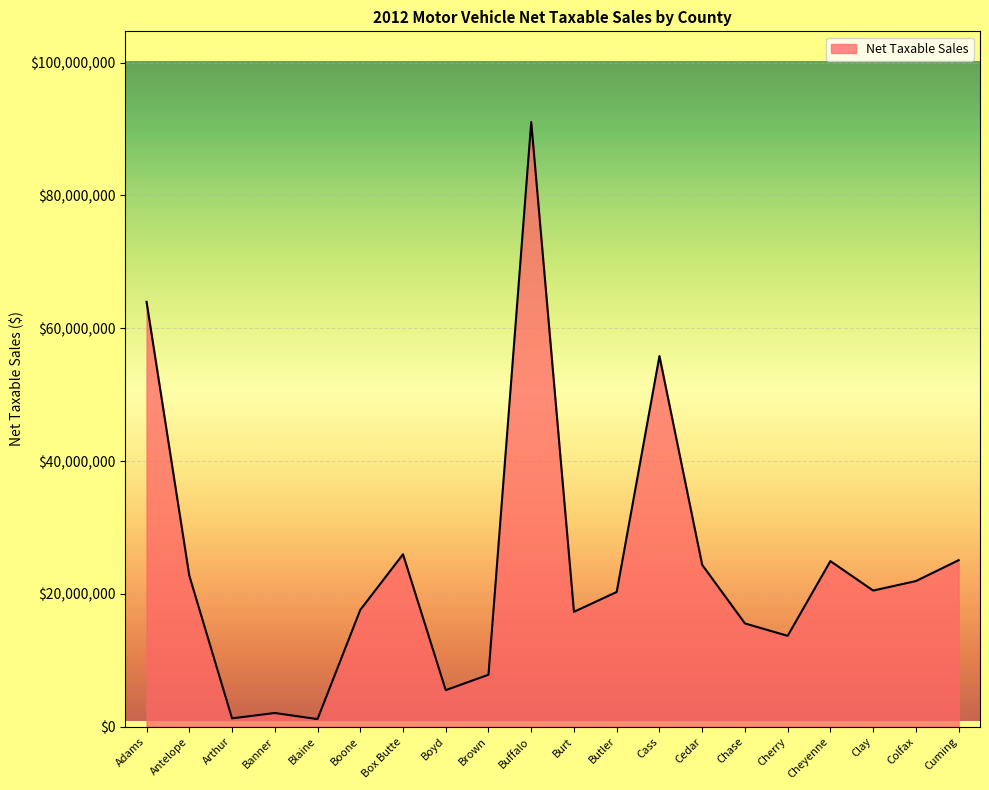

At which category does the chart reach its peak across all series?

Buffalo